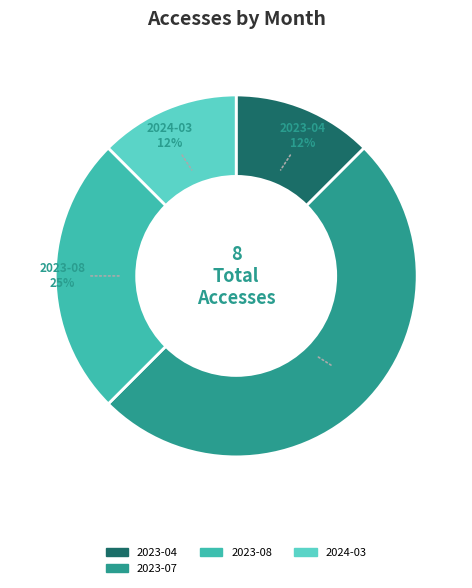

How many segments does this pie chart have?

4